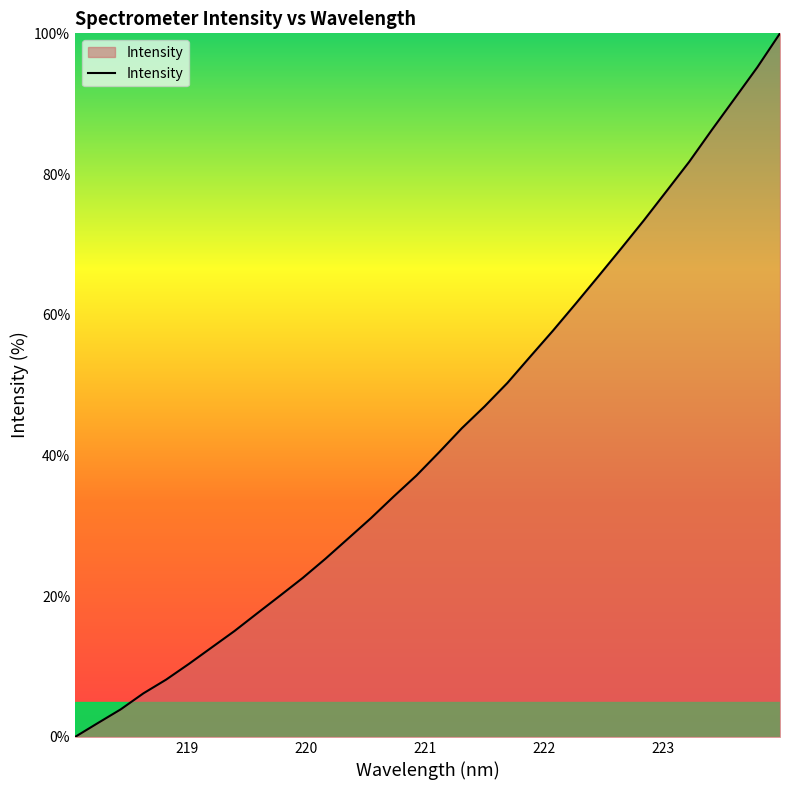

What is the greatest value displayed?

100.0